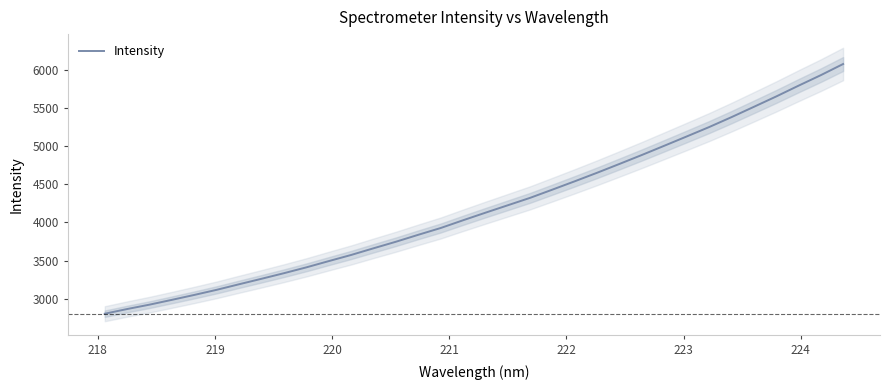

How many series are shown in this chart?

1